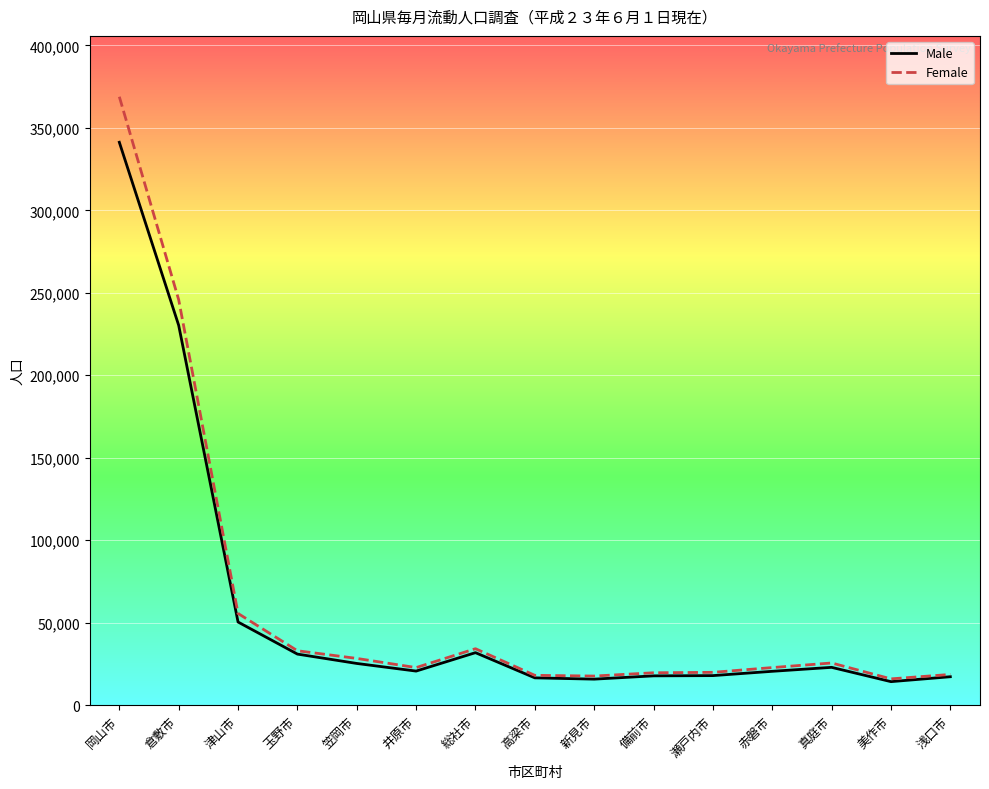

Which series has the widest spread of values?

Female